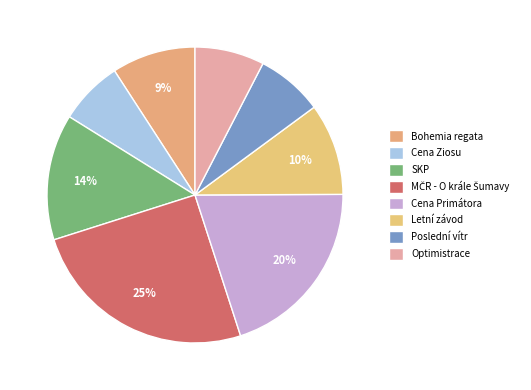

To the nearest percent, what percentage of the pie is Cena Ziosu?

7%